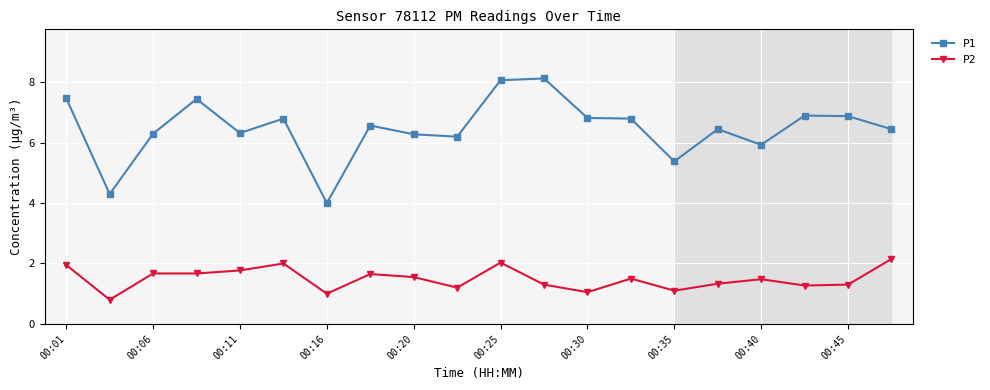

Which series has the largest range (max minus min)?

P1